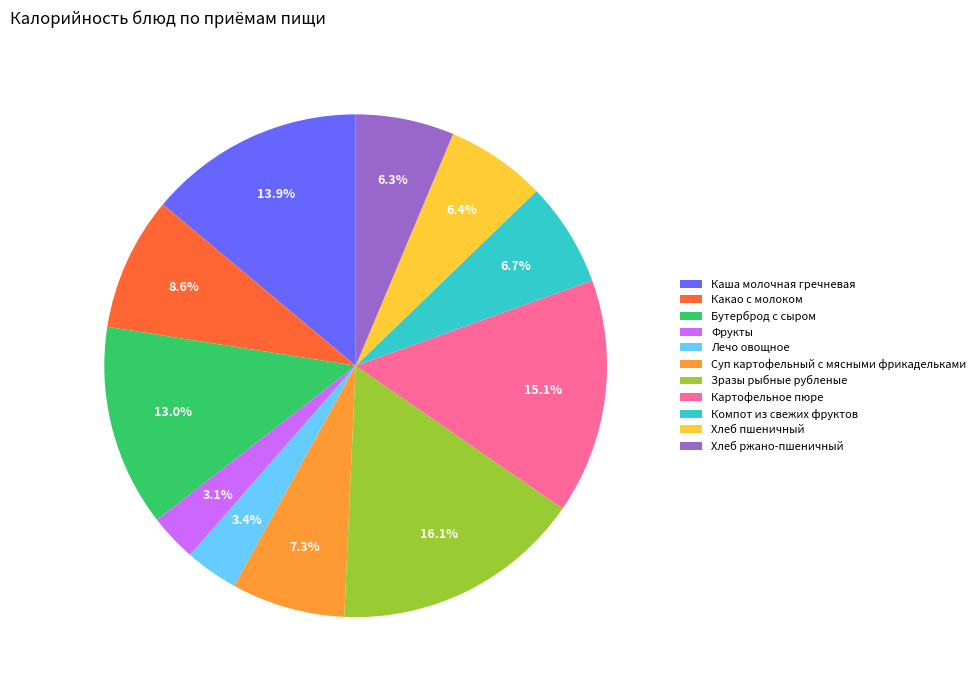

Does Картофельное пюре represent more than half of the total?

No